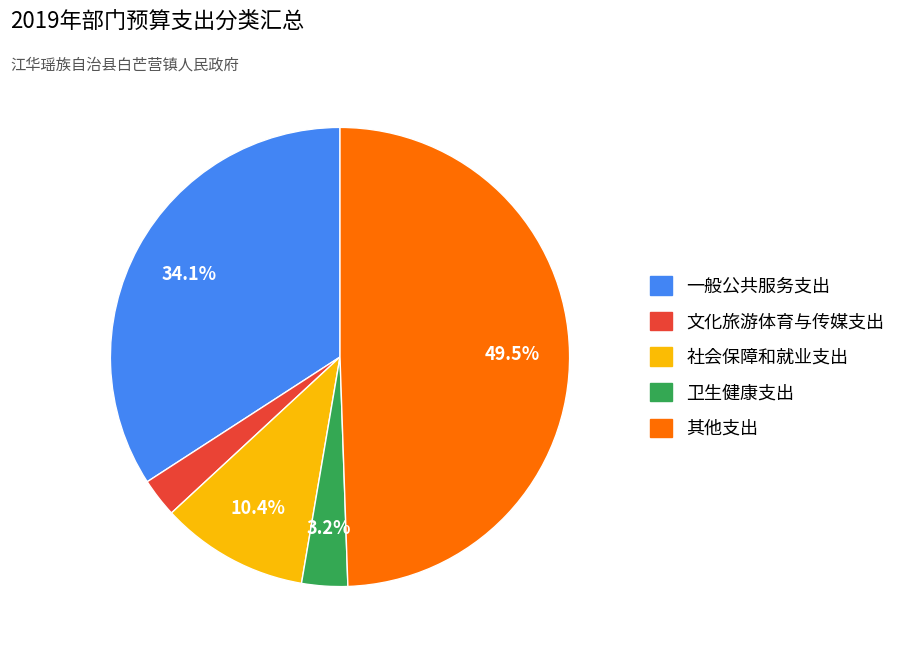

Is 文化旅游体育与传媒支出 the majority of the pie?

No